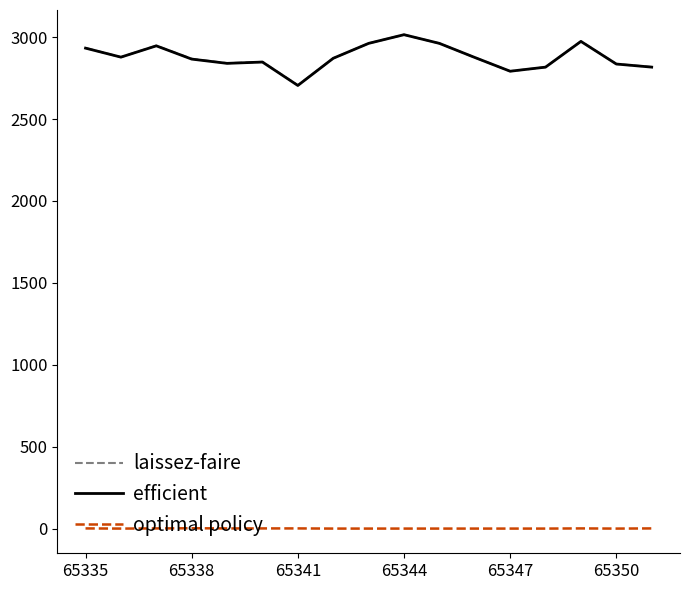

Does the chart have visible grid lines?

No